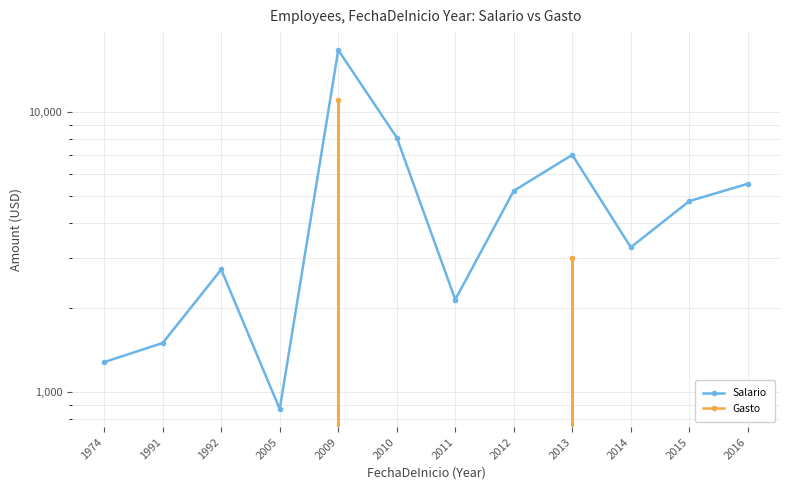

Which category has the highest value in the Salario series?

2009